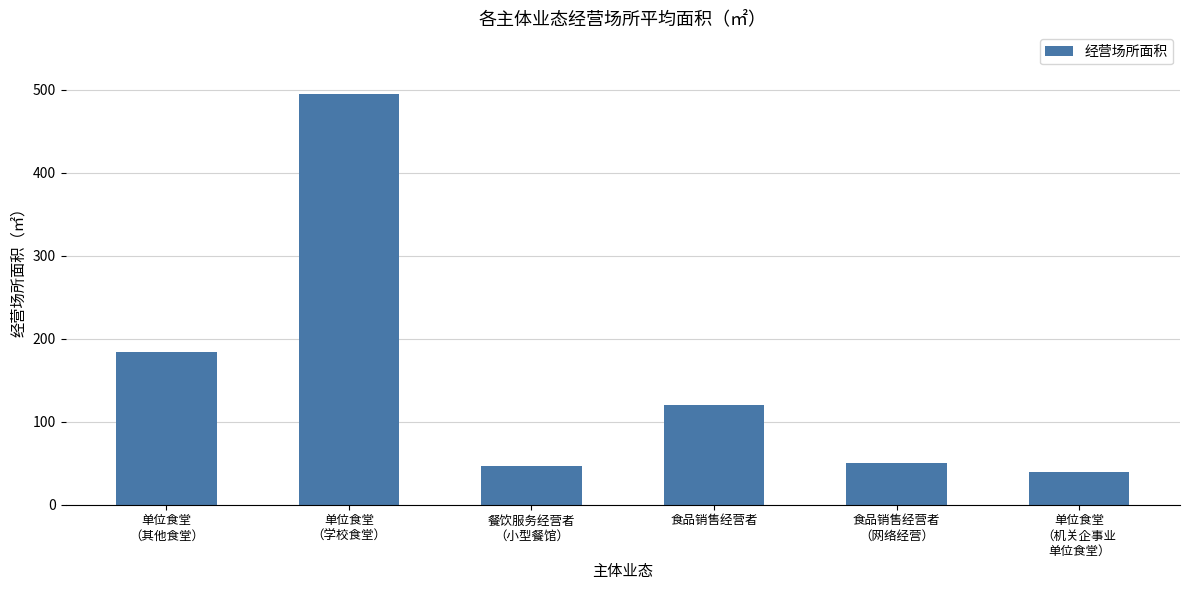

How many categories are shown in the chart?

6